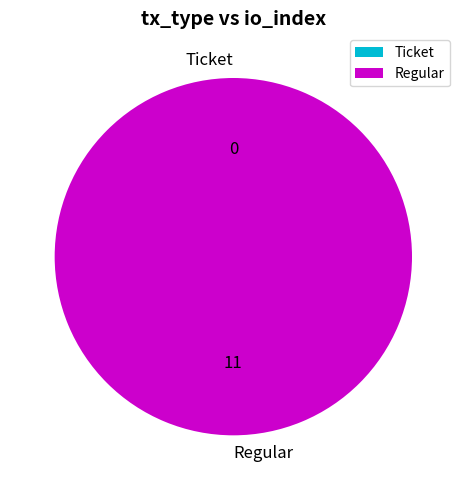

To the nearest percent, what is the combined percentage of Regular and Ticket?

100%